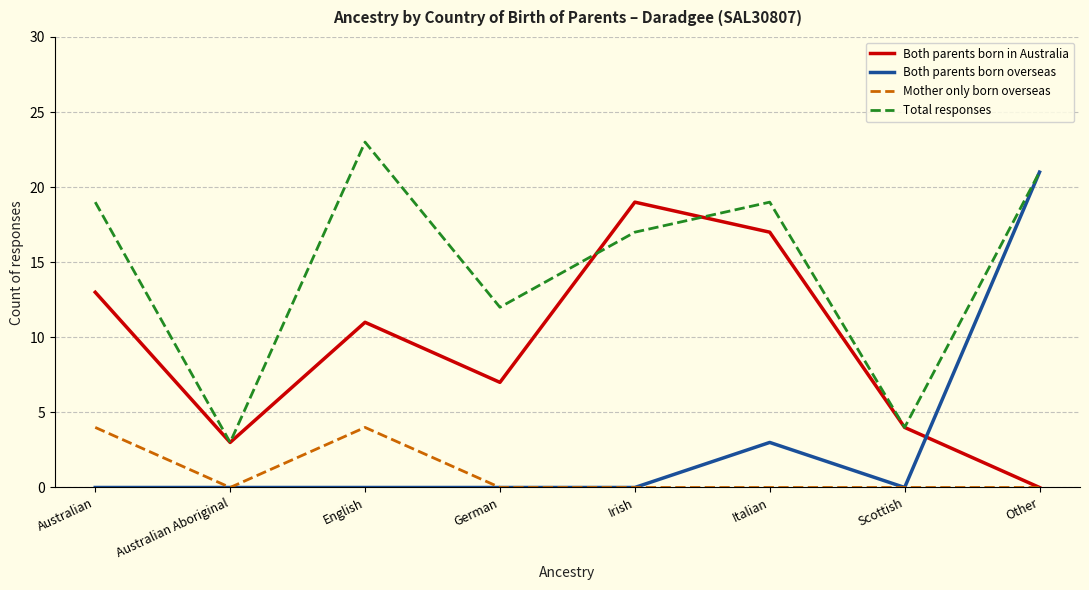

Reading left to right, transcribe all the data shown in this chart.

Both parents born in Australia: Australian=13	Australian Aboriginal=3	English=11	German=7	Irish=19	Italian=17	Scottish=4	Other=0
Both parents born overseas: Australian=0	Australian Aboriginal=0	English=0	German=0	Irish=0	Italian=3	Scottish=0	Other=21
Mother only born overseas: Australian=4	Australian Aboriginal=0	English=4	German=0	Irish=0	Italian=0	Scottish=0	Other=0
Total responses: Australian=19	Australian Aboriginal=3	English=23	German=12	Irish=17	Italian=19	Scottish=4	Other=21